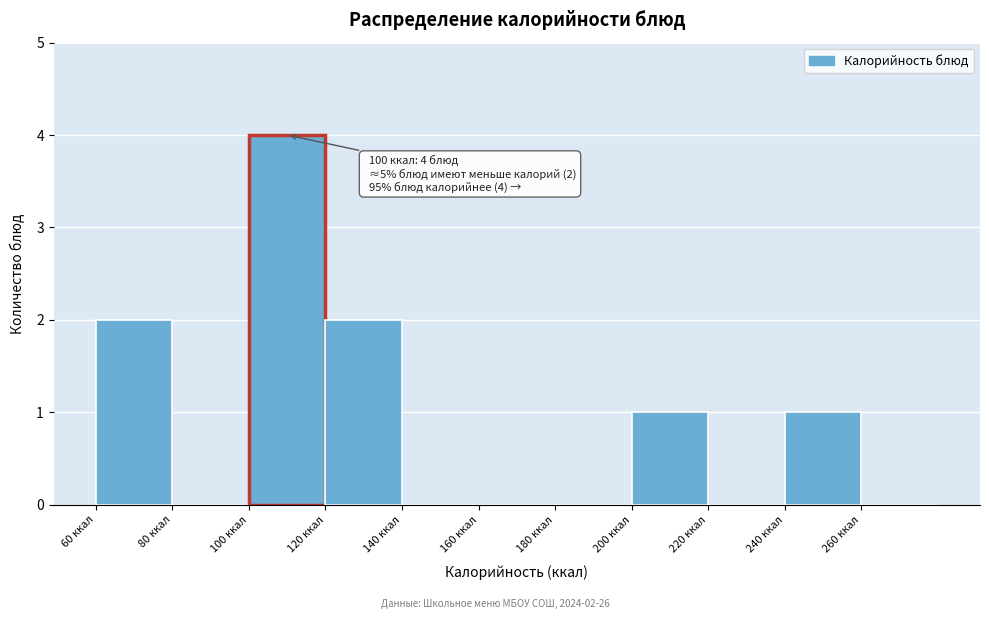

Which range on the x-axis has the tallest bar?

100 to 120